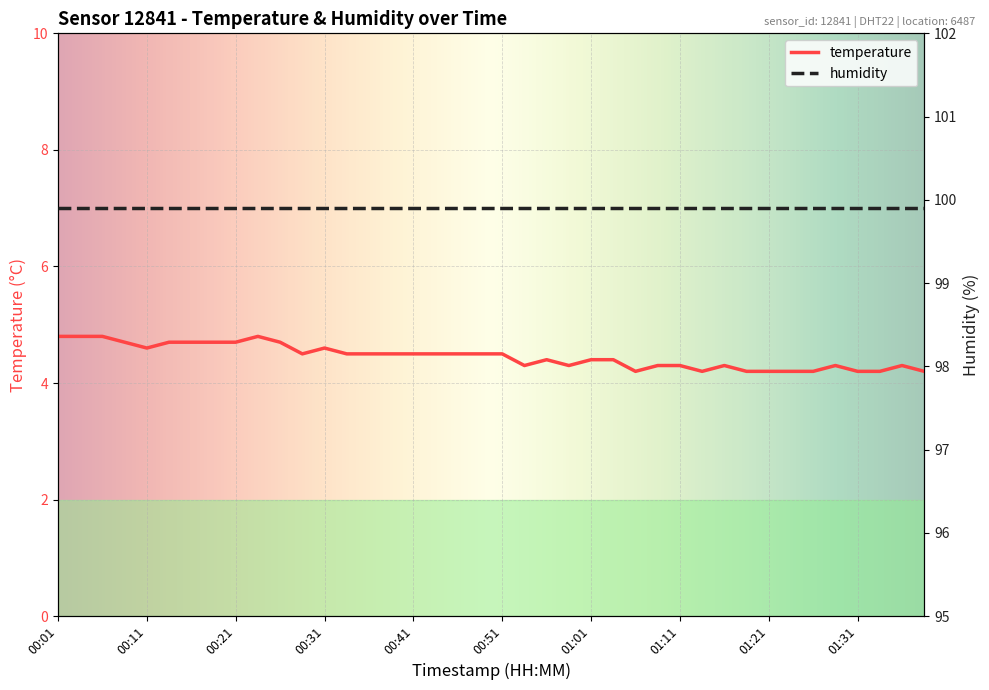

Approximately how many times larger is the value at 00:48 compared to 00:03?

0.9